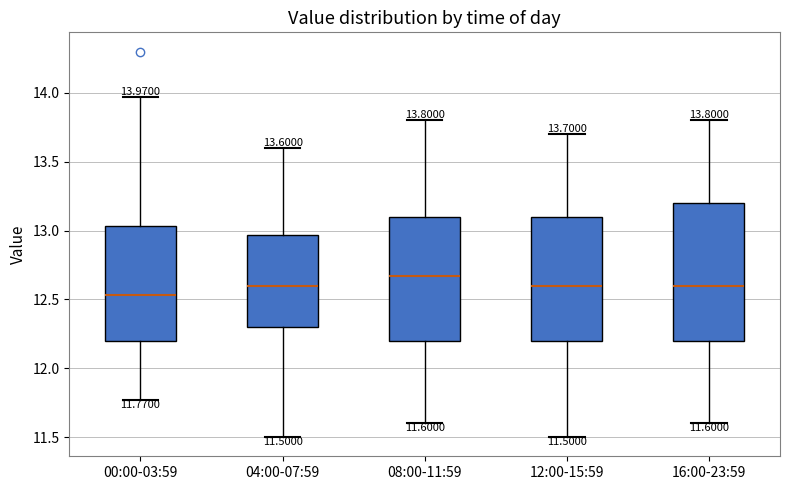

Which box is the tallest, from its lower edge to its upper edge?

16:00-23:59